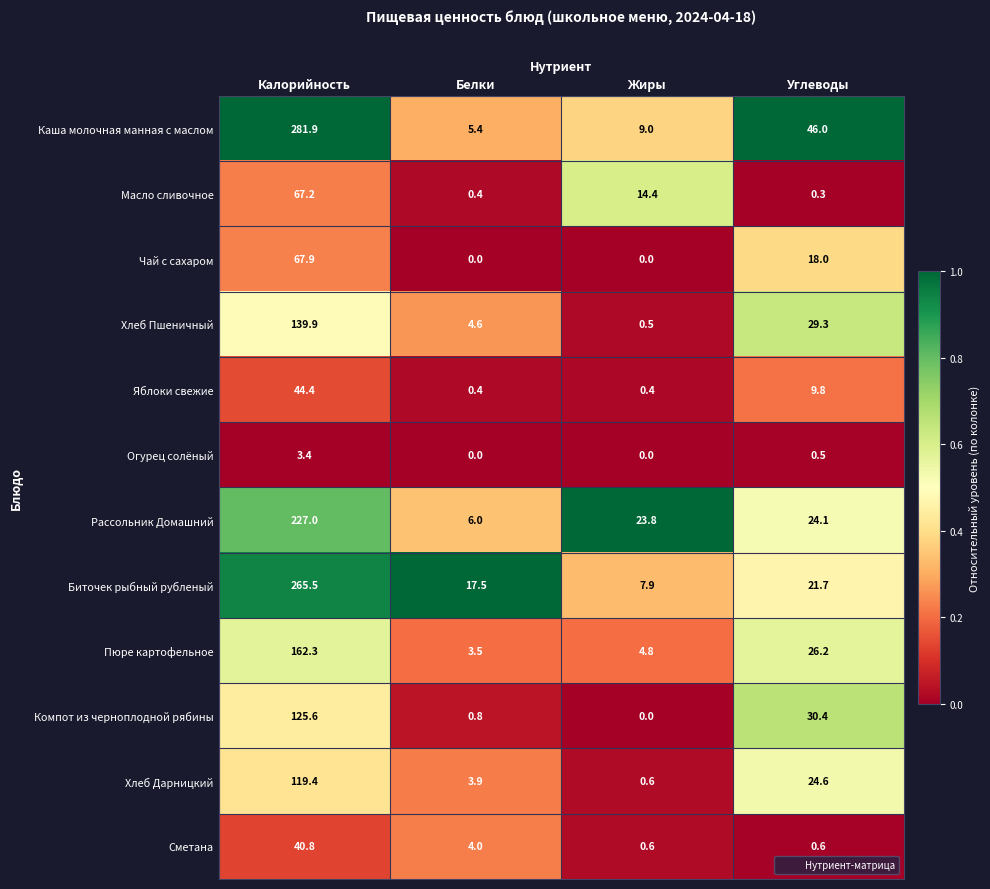

The value of Биточек рыбный рубленый at Калорийность is 265.5. True or false?

True